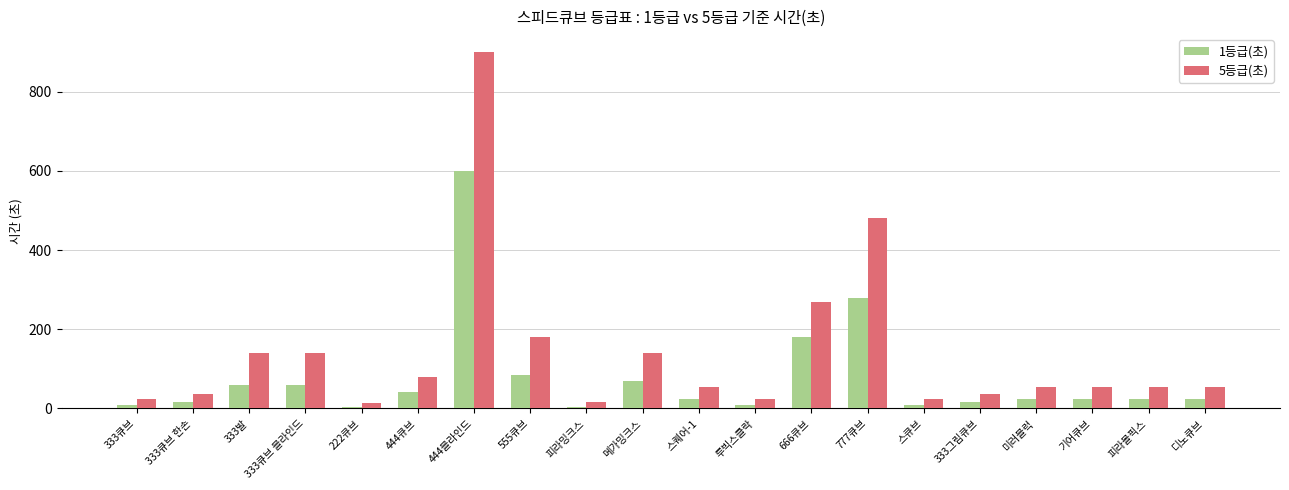

Is it true that 5등급(초) equals 80 at 444큐브?

True